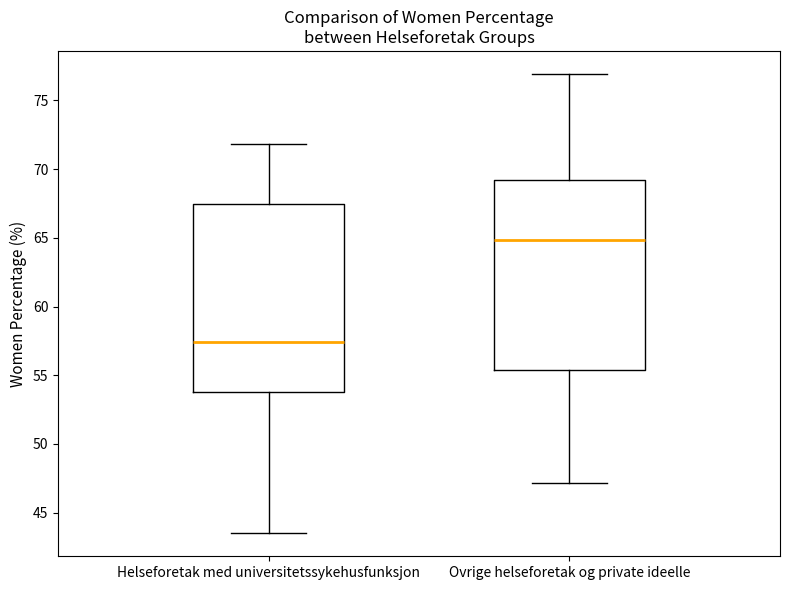

Which box's median line is the lowest?

Helseforetak med universitetssykehusfunksjon